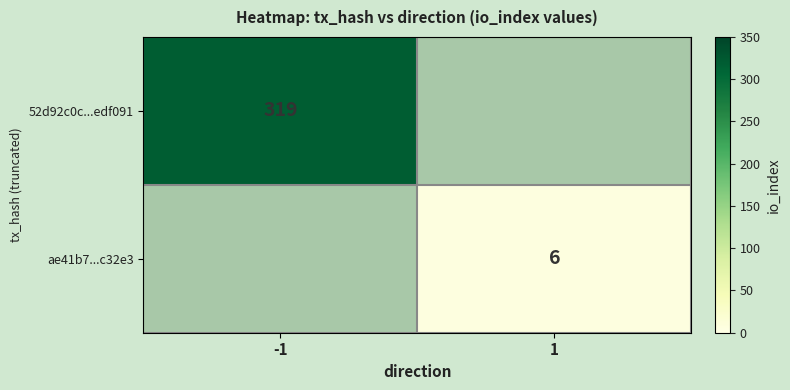

The 52d92c0c...edf091 series shows 454 at -1. True or false?

False